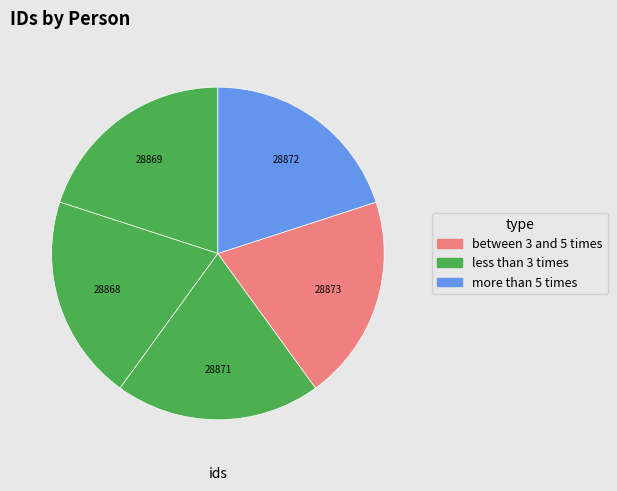

Count the number of slices in the pie.

5